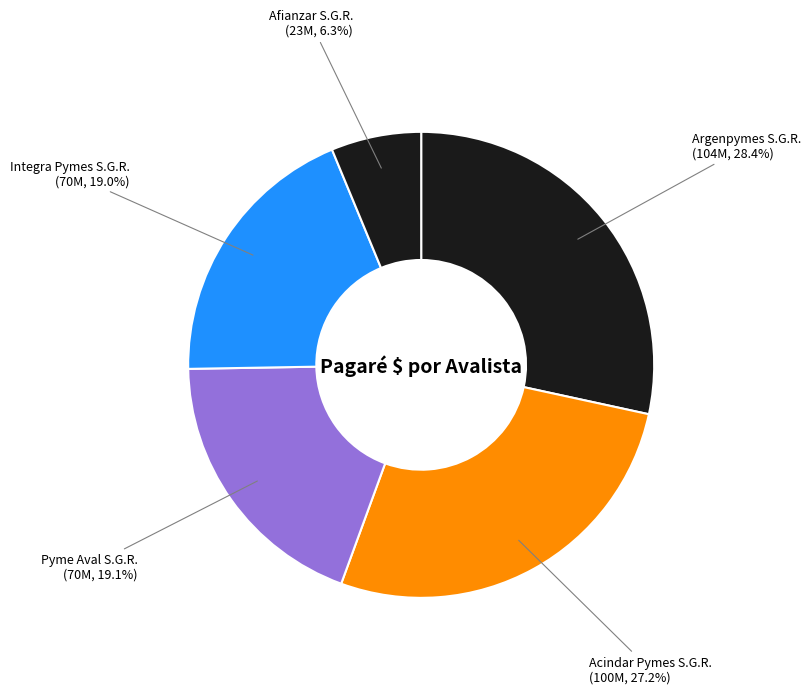

What percentage is the Afianzar S.G.R. slice, to the nearest percent?

6%